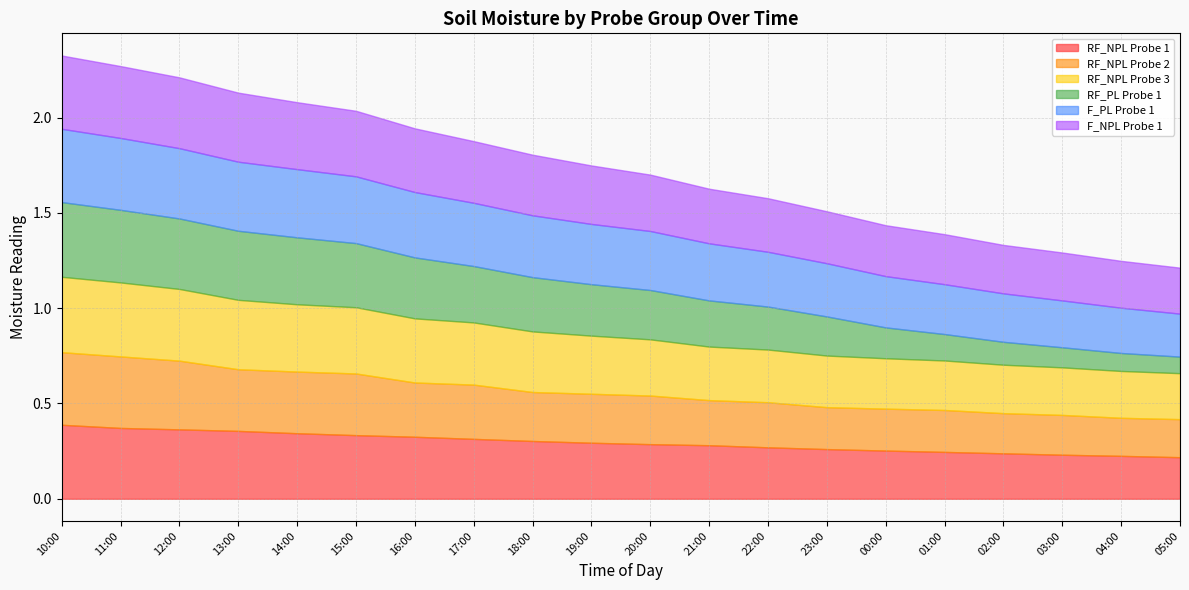

Is it true that F_NPL Probe 1 equals 0.5 at 11:00?

False